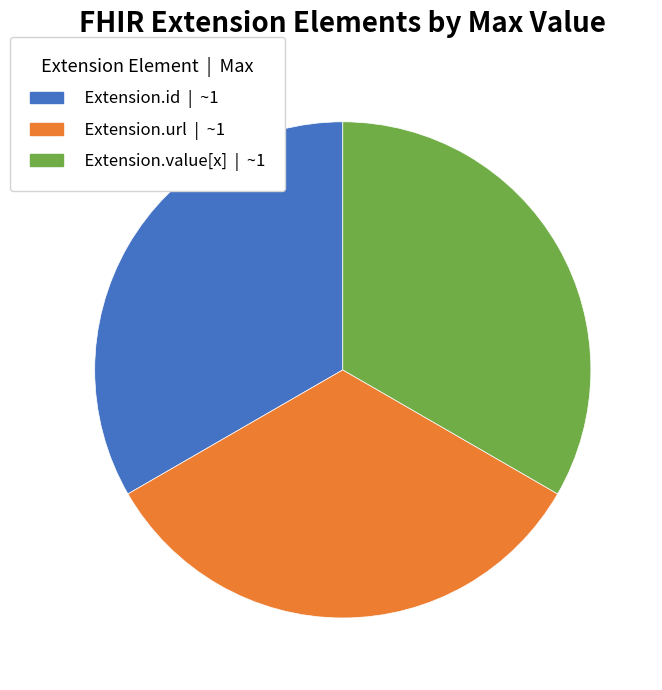

How many slices are in this pie chart?

3